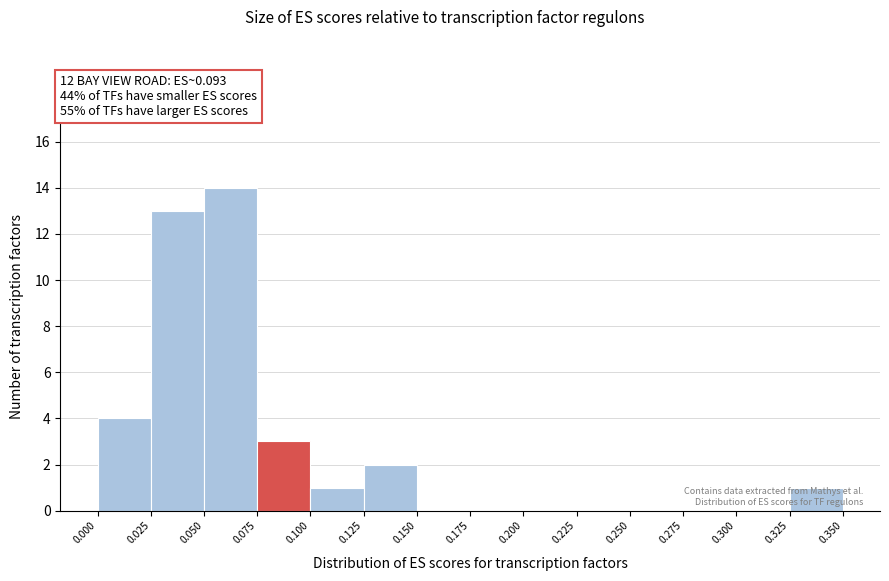

How tall is the bar that spans 0.075 to 0.100 on the x-axis? The values are not printed on the chart, so give them approximately, as read against the axis.

3